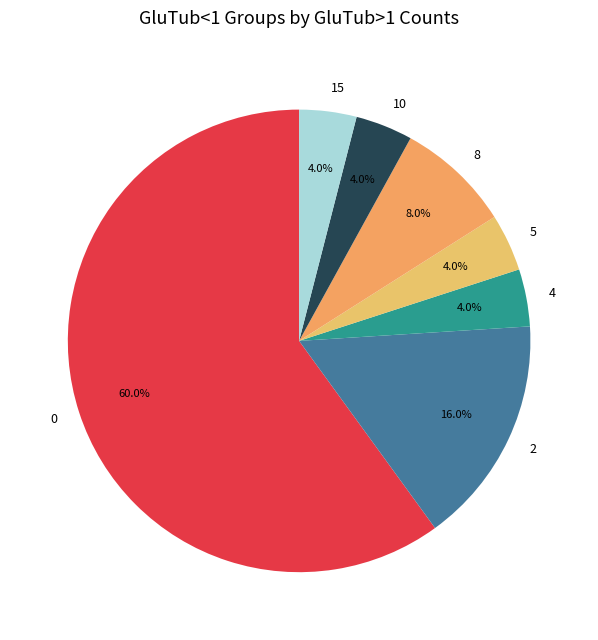

How many slices are in this pie chart?

7